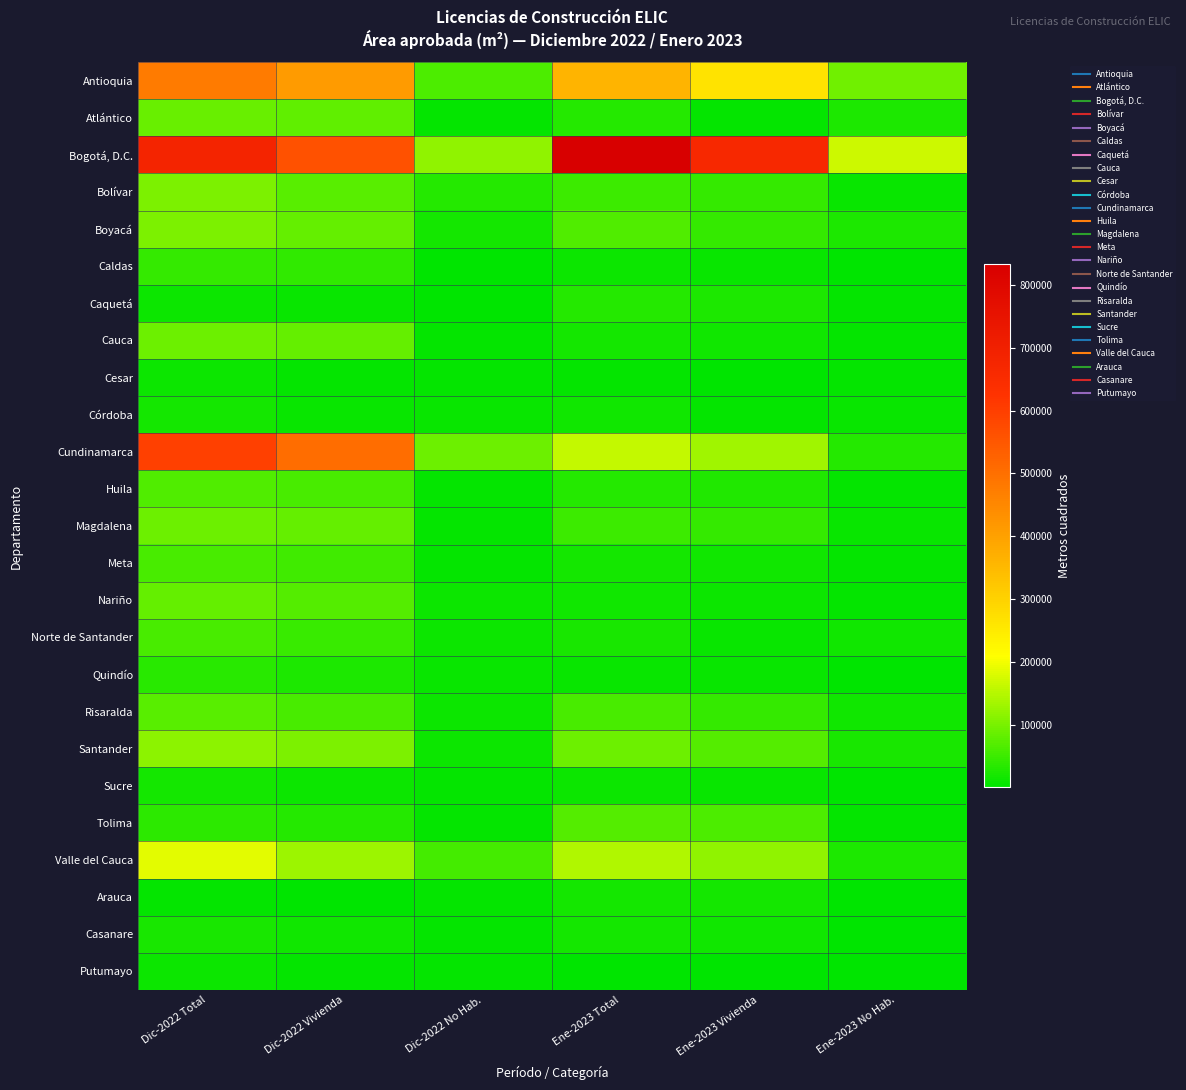

Reading right to left, list all the values displayed in this chart.

Antioquia: Ene-2023 No Hab.=94315	Ene-2023 Vivienda=266495	Ene-2023 Total=360810	Dic-2022 No Hab.=65190	Dic-2022 Vivienda=411393	Dic-2022 Total=476583
Atlántico: Ene-2023 No Hab.=25937	Ene-2023 Vivienda=6357	Ene-2023 Total=32294	Dic-2022 No Hab.=4982	Dic-2022 Vivienda=81712	Dic-2022 Total=86694
Bogotá, D.C.: Ene-2023 No Hab.=166424	Ene-2023 Vivienda=665854	Ene-2023 Total=832278	Dic-2022 No Hab.=118314	Dic-2022 Vivienda=561564	Dic-2022 Total=679878
Bolívar: Ene-2023 No Hab.=7938	Ene-2023 Vivienda=44401	Ene-2023 Total=52339	Dic-2022 No Hab.=30340	Dic-2022 Vivienda=72568	Dic-2022 Total=102908
Boyacá: Ene-2023 No Hab.=24191	Ene-2023 Vivienda=44218	Ene-2023 Total=68409	Dic-2022 No Hab.=17293	Dic-2022 Vivienda=84986	Dic-2022 Total=102279
Caldas: Ene-2023 No Hab.=1762	Ene-2023 Vivienda=9117	Ene-2023 Total=10879	Dic-2022 No Hab.=1324	Dic-2022 Vivienda=41510	Dic-2022 Total=42834
Caquetá: Ene-2023 No Hab.=6054	Ene-2023 Vivienda=25800	Ene-2023 Total=31854	Dic-2022 No Hab.=2755	Dic-2022 Vivienda=9144	Dic-2022 Total=11899
Cauca: Ene-2023 No Hab.=5335	Ene-2023 Vivienda=14487	Ene-2023 Total=19822	Dic-2022 No Hab.=6807	Dic-2022 Vivienda=83668	Dic-2022 Total=90475
Cesar: Ene-2023 No Hab.=4327	Ene-2023 Vivienda=1849	Ene-2023 Total=6176	Dic-2022 No Hab.=6754	Dic-2022 Vivienda=6723	Dic-2022 Total=13477
Córdoba: Ene-2023 No Hab.=9972	Ene-2023 Vivienda=6200	Ene-2023 Total=16172	Dic-2022 No Hab.=7612	Dic-2022 Vivienda=9540	Dic-2022 Total=17152
Cundinamarca: Ene-2023 No Hab.=32201	Ene-2023 Vivienda=130671	Ene-2023 Total=162872	Dic-2022 No Hab.=90565	Dic-2022 Vivienda=505793	Dic-2022 Total=596358
Huila: Ene-2023 No Hab.=4048	Ene-2023 Vivienda=26907	Ene-2023 Total=30955	Dic-2022 No Hab.=6134	Dic-2022 Vivienda=61442	Dic-2022 Total=67576
Magdalena: Ene-2023 No Hab.=8705	Ene-2023 Vivienda=43223	Ene-2023 Total=51928	Dic-2022 No Hab.=6299	Dic-2022 Vivienda=84106	Dic-2022 Total=90405
Meta: Ene-2023 No Hab.=4847	Ene-2023 Vivienda=14737	Ene-2023 Total=19584	Dic-2022 No Hab.=6227	Dic-2022 Vivienda=53744	Dic-2022 Total=59971
Nariño: Ene-2023 No Hab.=4244	Ene-2023 Vivienda=11113	Ene-2023 Total=15357	Dic-2022 No Hab.=12993	Dic-2022 Vivienda=70496	Dic-2022 Total=83489
Norte de Santander: Ene-2023 No Hab.=13939	Ene-2023 Vivienda=9246	Ene-2023 Total=23185	Dic-2022 No Hab.=13020	Dic-2022 Vivienda=47764	Dic-2022 Total=60784
Quindío: Ene-2023 No Hab.=1067	Ene-2023 Vivienda=8328	Ene-2023 Total=9395	Dic-2022 No Hab.=9410	Dic-2022 Vivienda=25291	Dic-2022 Total=34701
Risaralda: Ene-2023 No Hab.=14722	Ene-2023 Vivienda=44888	Ene-2023 Total=59610	Dic-2022 No Hab.=12368	Dic-2022 Vivienda=61076	Dic-2022 Total=73444
Santander: Ene-2023 No Hab.=20137	Ene-2023 Vivienda=70780	Ene-2023 Total=90917	Dic-2022 No Hab.=12346	Dic-2022 Vivienda=102815	Dic-2022 Total=115161
Sucre: Ene-2023 No Hab.=2800	Ene-2023 Vivienda=7649	Ene-2023 Total=10449	Dic-2022 No Hab.=6117	Dic-2022 Vivienda=11252	Dic-2022 Total=17369
Tolima: Ene-2023 No Hab.=6617	Ene-2023 Vivienda=63465	Ene-2023 Total=70082	Dic-2022 No Hab.=4880	Dic-2022 Vivienda=32301	Dic-2022 Total=37181
Valle del Cauca: Ene-2023 No Hab.=26333	Ene-2023 Vivienda=119839	Ene-2023 Total=146172	Dic-2022 No Hab.=57150	Dic-2022 Vivienda=129531	Dic-2022 Total=186681
Arauca: Ene-2023 No Hab.=1775	Ene-2023 Vivienda=17813	Ene-2023 Total=19588	Dic-2022 No Hab.=4030	Dic-2022 Vivienda=1988	Dic-2022 Total=6018
Casanare: Ene-2023 No Hab.=2066	Ene-2023 Vivienda=15718	Ene-2023 Total=17784	Dic-2022 No Hab.=5550	Dic-2022 Vivienda=14721	Dic-2022 Total=20271
Putumayo: Ene-2023 No Hab.=1112	Ene-2023 Vivienda=535	Ene-2023 Total=1647	Dic-2022 No Hab.=4816	Dic-2022 Vivienda=5831	Dic-2022 Total=10647